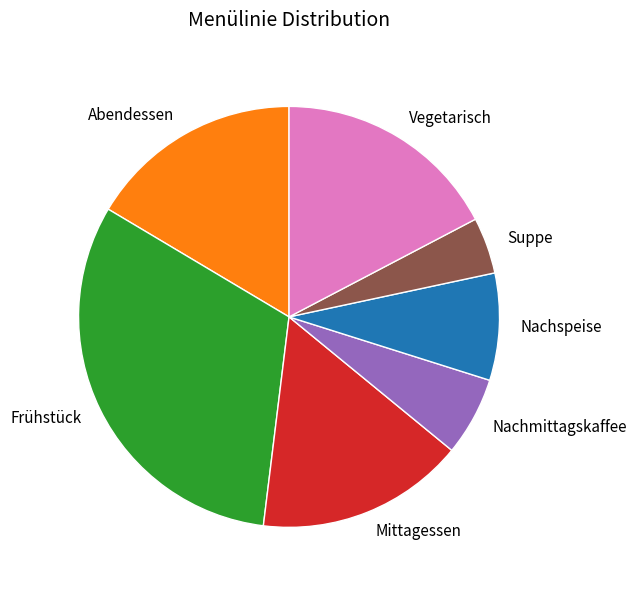

Does Nachmittagskaffee account for over 50% of the chart?

No